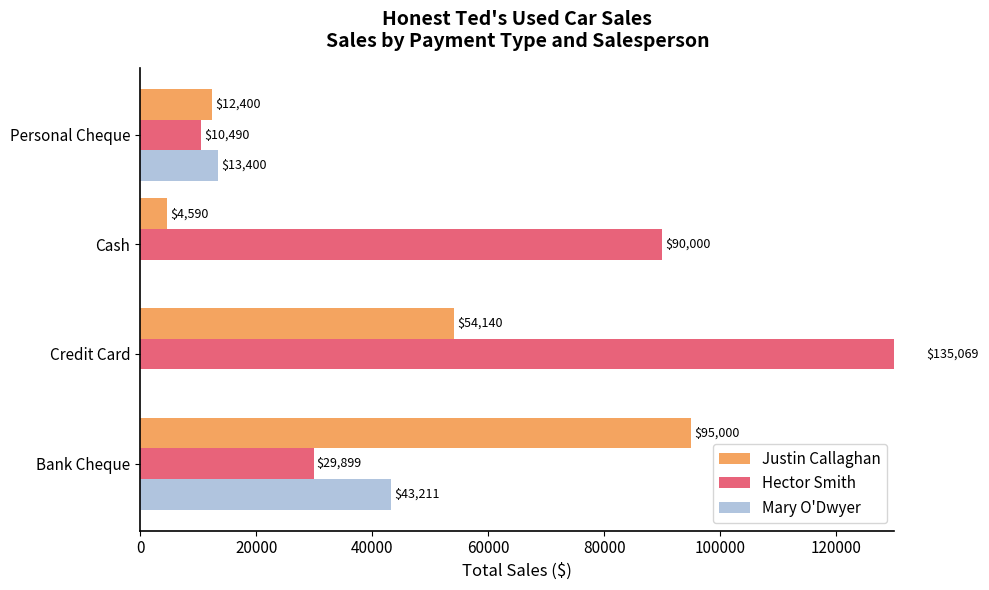

Count the number of categories in the chart.

4